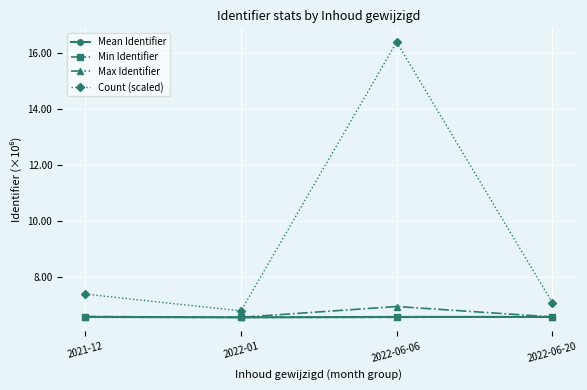

What is the maximum value shown in the chart?

16.4